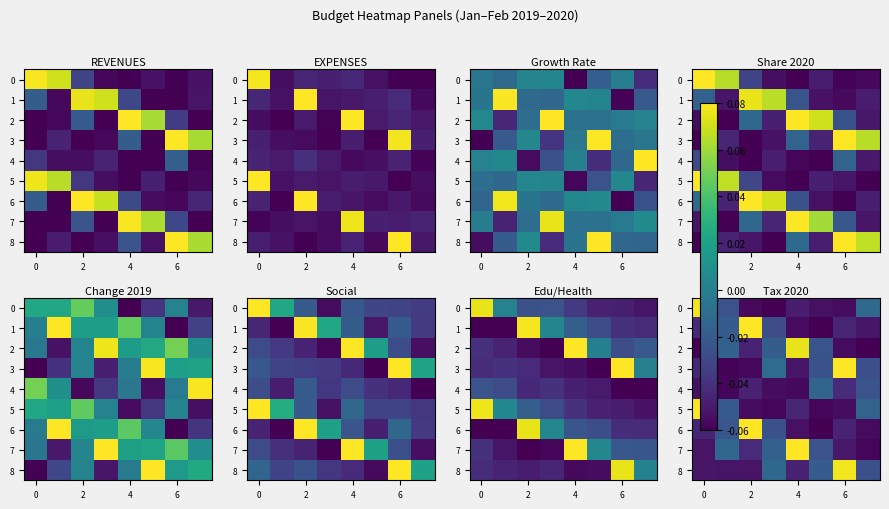

What is the total value across all series at 6?

-0.2